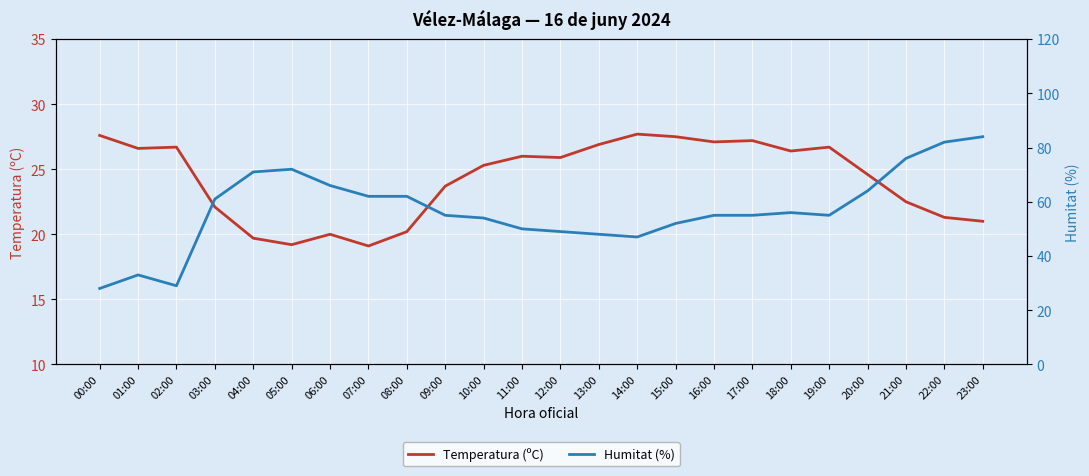

True or false: Temperatura (ºC) has more than 2 points higher than both neighbors.

True